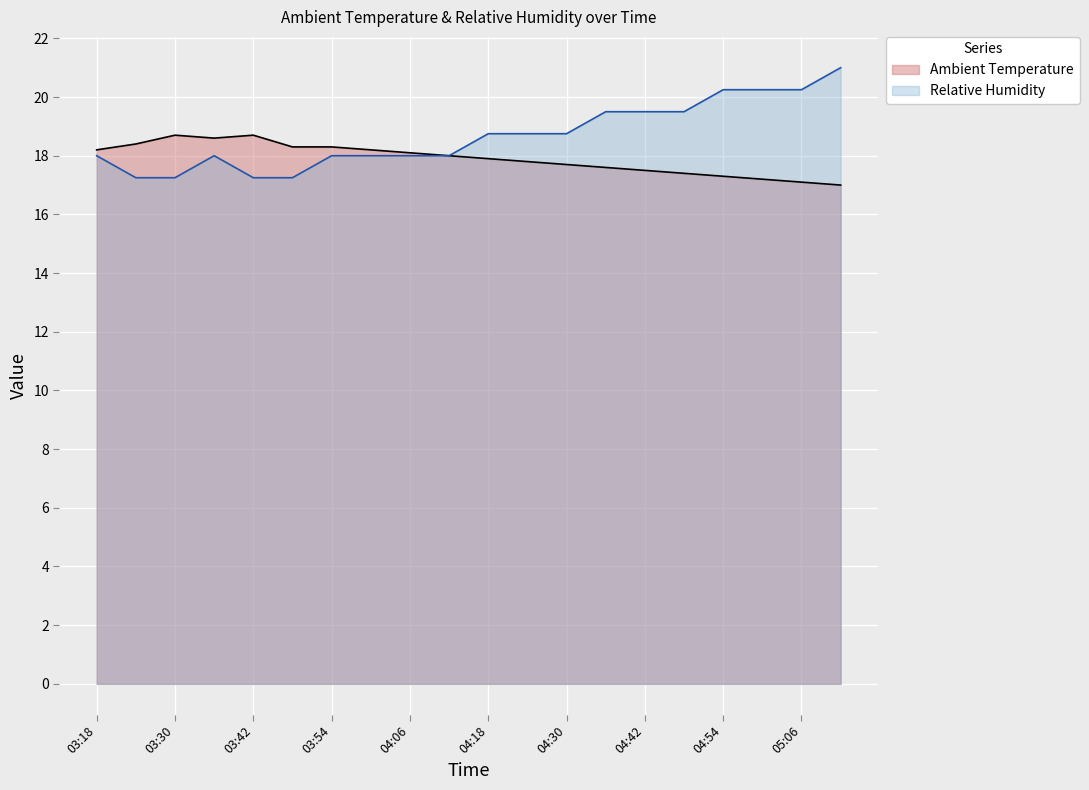

Read the Ambient Temperature value at 03:24.

18.4